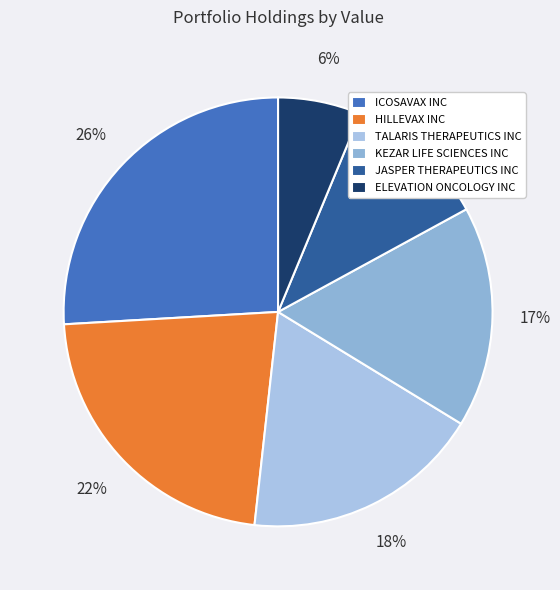

True or false: KEZAR LIFE SCIENCES INC accounts for 17% of the total.

True